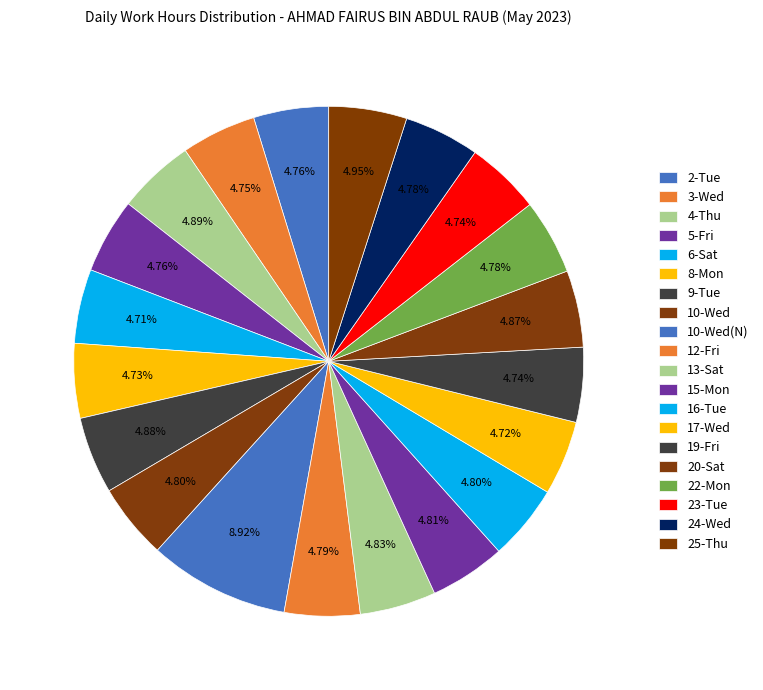

Is the sum of 5-Fri and 20-Sat greater than half?

No